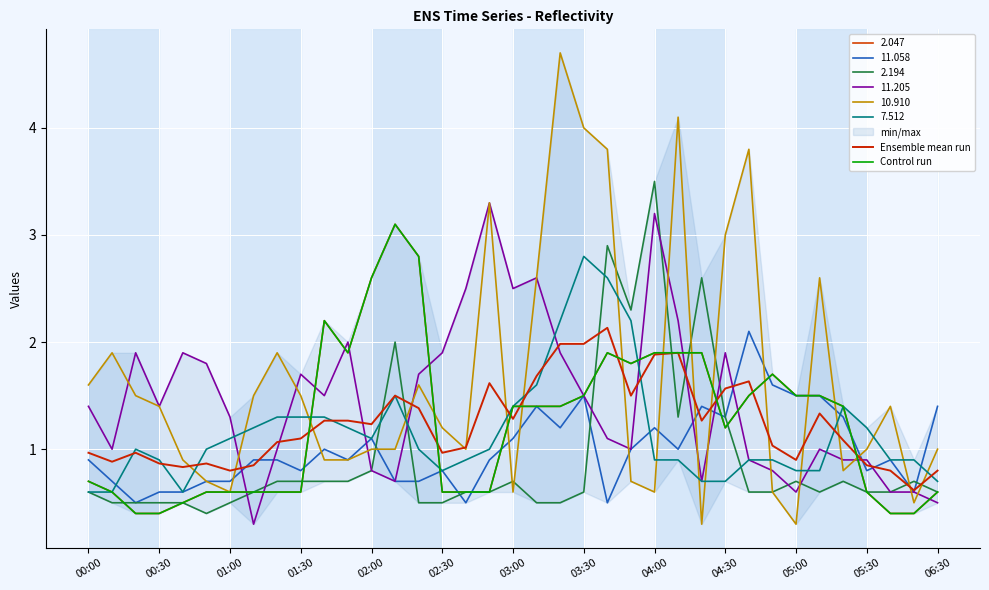

At how many categories does at least one series exceed 2?

5